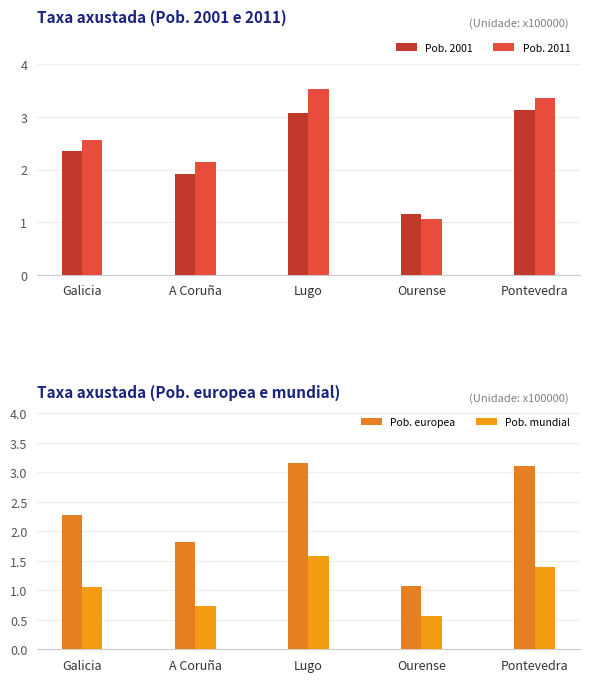

Is the value of Pob. 2001 at Ourense greater than the value of Pob. 2011 at A Coruña?

No